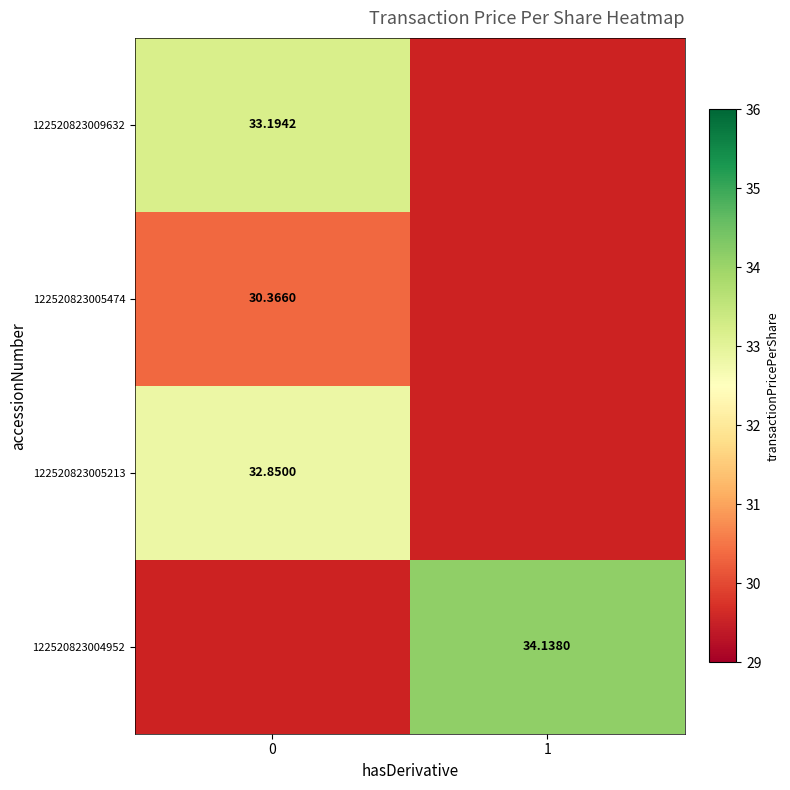

What is the spread (max minus min) of values at 0?

2.8